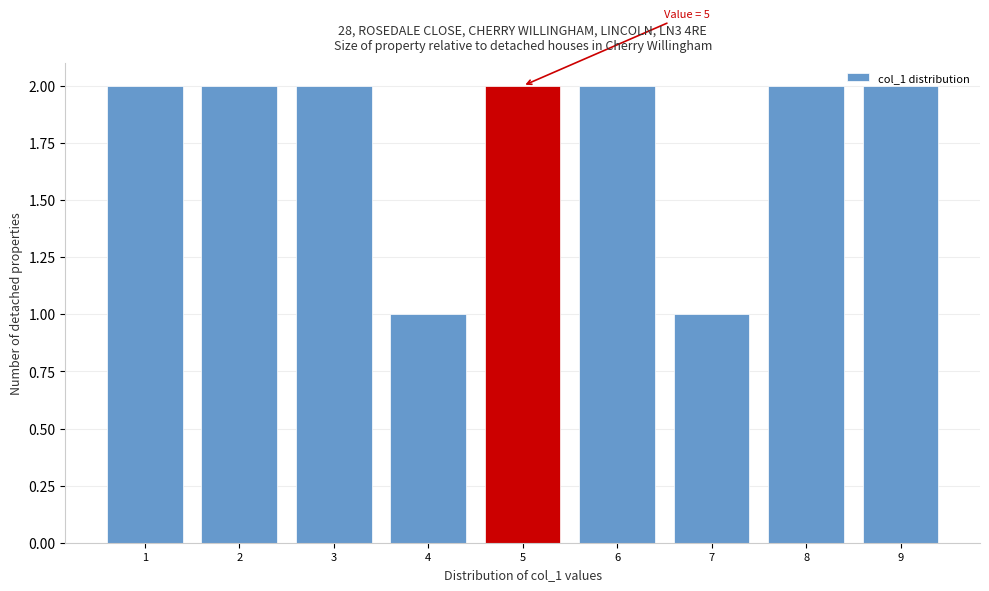

What is the value of the 8th bar from the left?

2